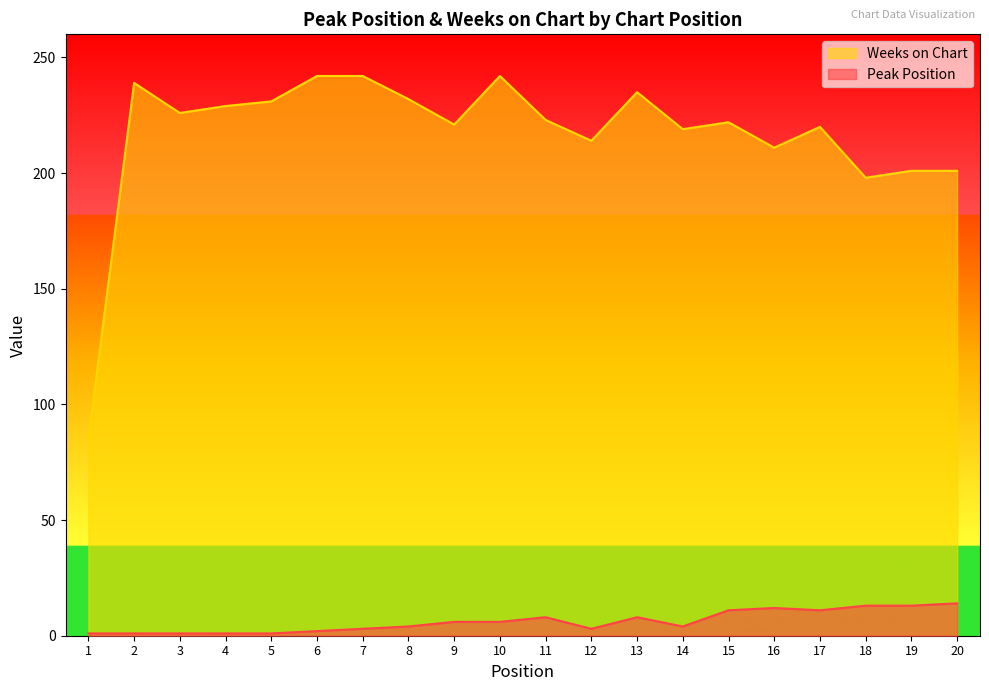

Count the number of categories in the chart.

20